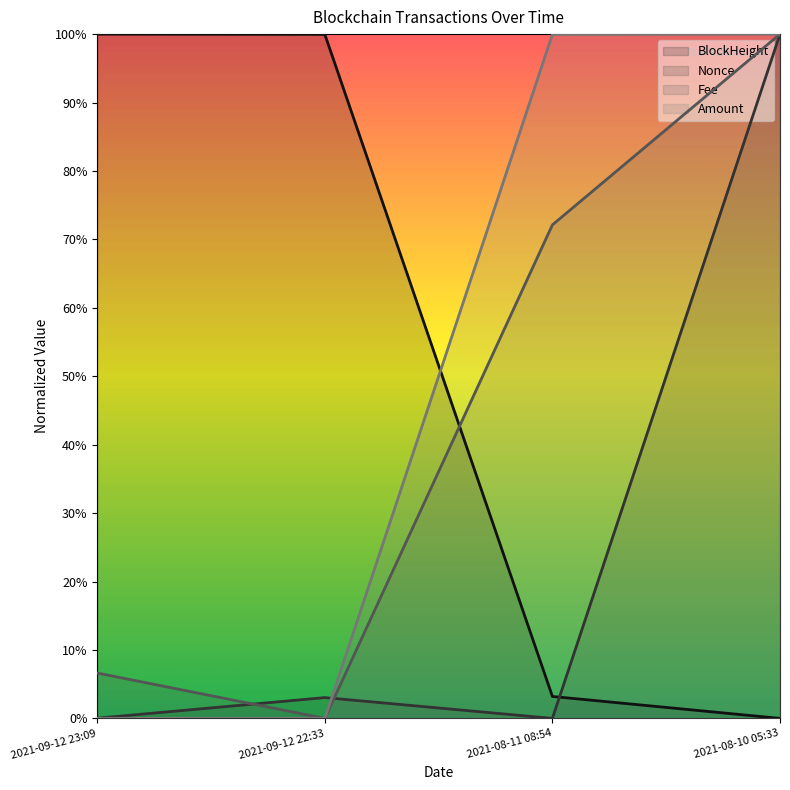

What is the label of the 3rd point from the left?

2021-08-11 08:54